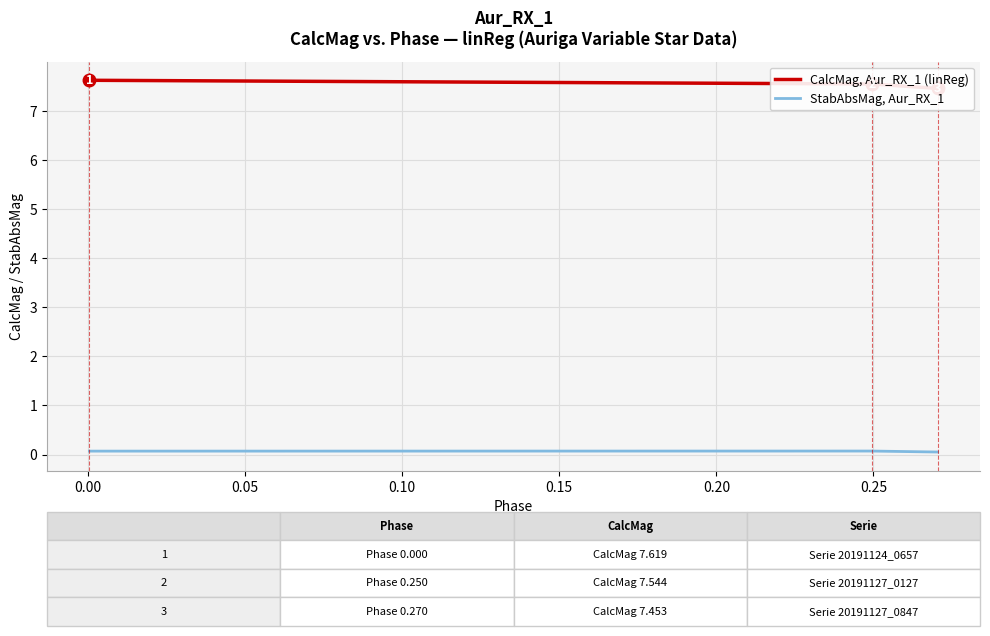

Count the StabAbsMag, Aur_RX_1 values in the range 0 to 1.

3